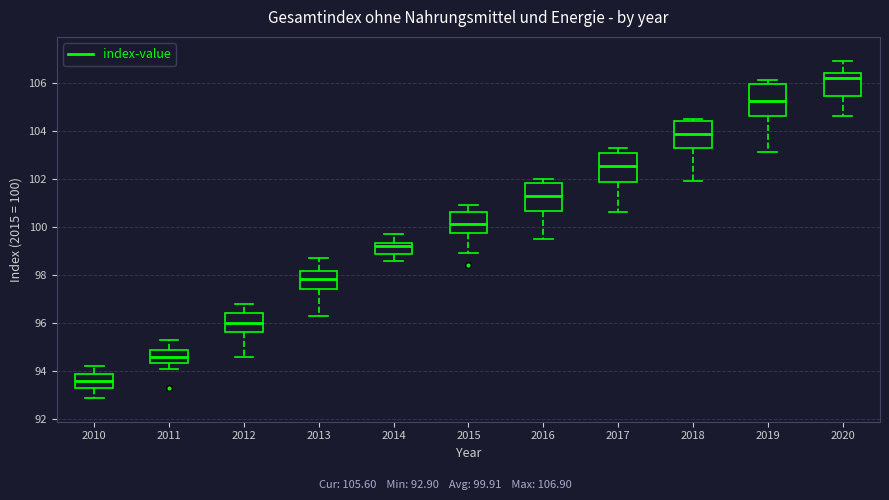

Where is the lower edge of the box at x = 2014 on the y-axis? The values are not printed on the chart, so give them approximately, as read against the axis.

98.8